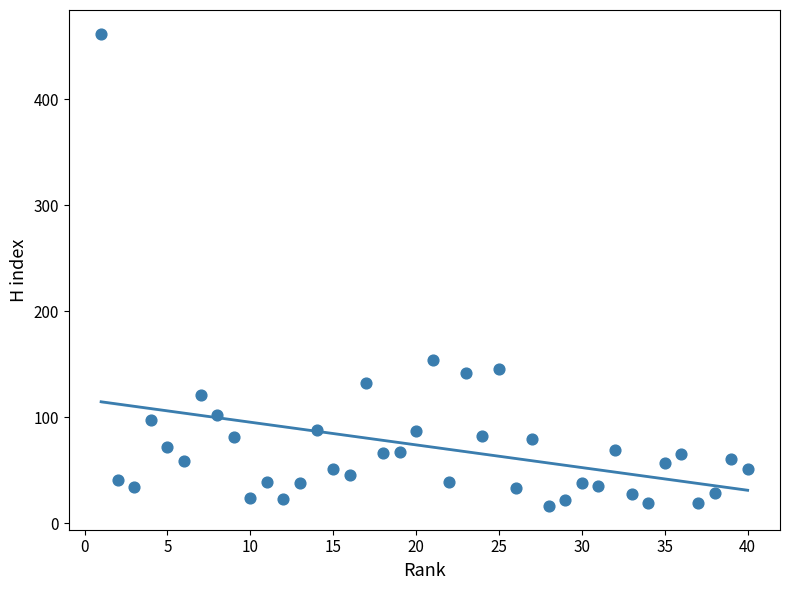

What is the range of X values (max minus min)?

39